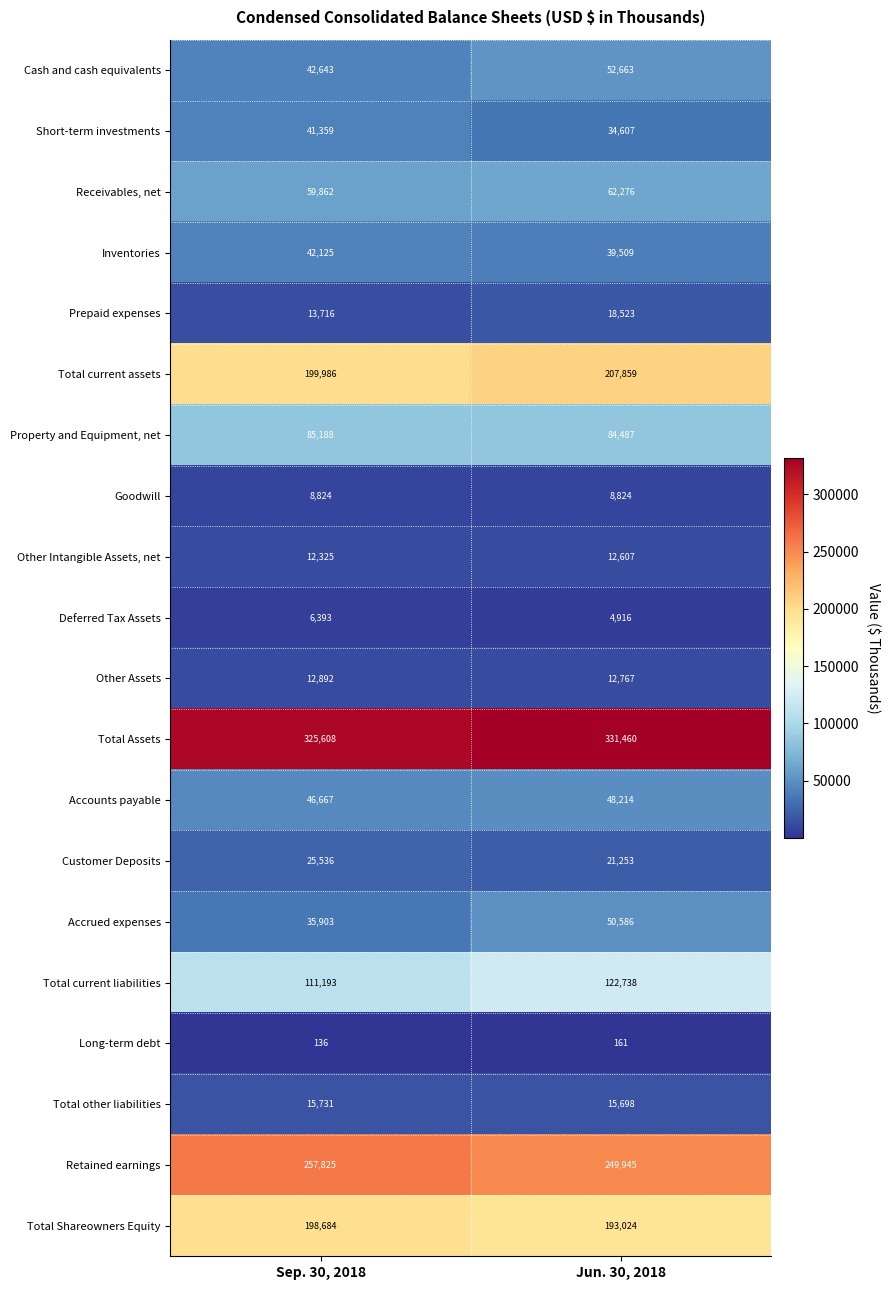

Which series has the largest total across all categories?

Total Assets